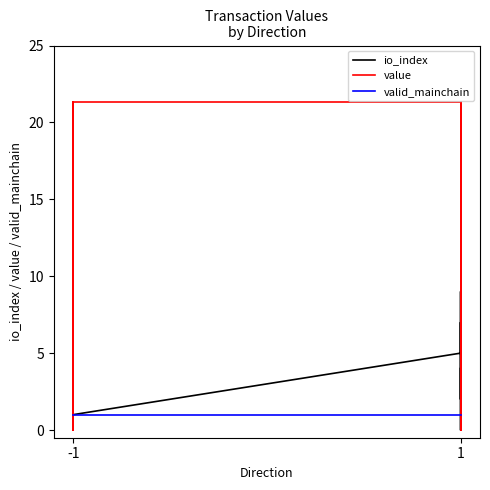

What are all the series names shown in the legend?

io_index, value, valid_mainchain